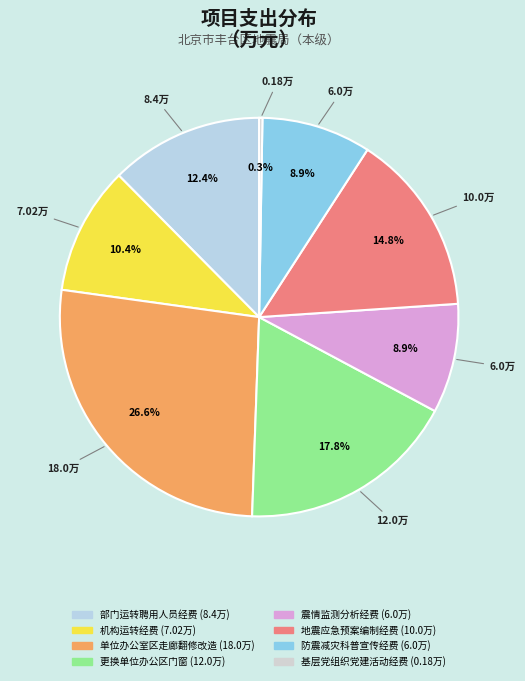

How many slices are in this pie chart?

8